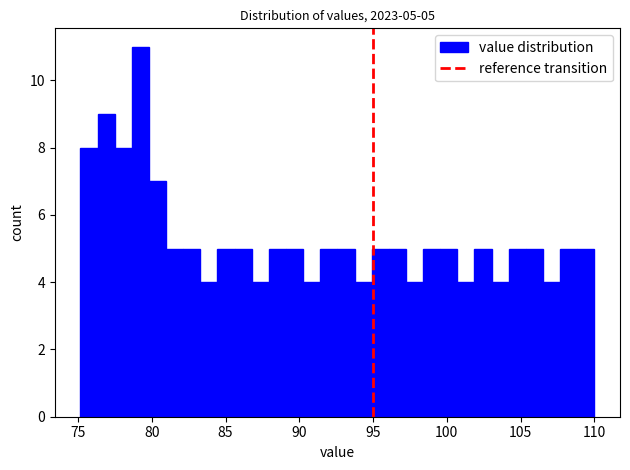

Read against the x-axis, roughly where is the centre of the tallest bar?

79.0